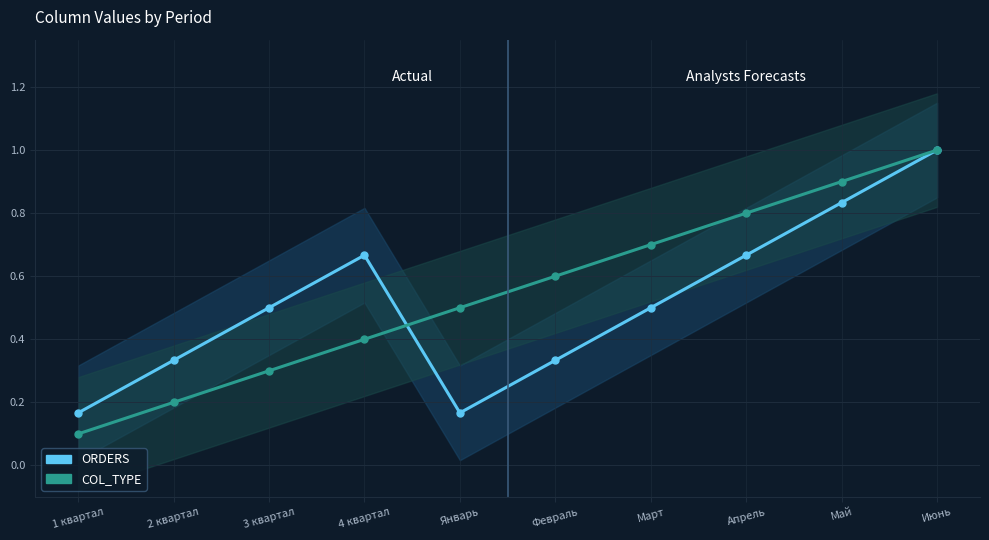

True or false: ORDERS has more than 1 interior local peaks.

False